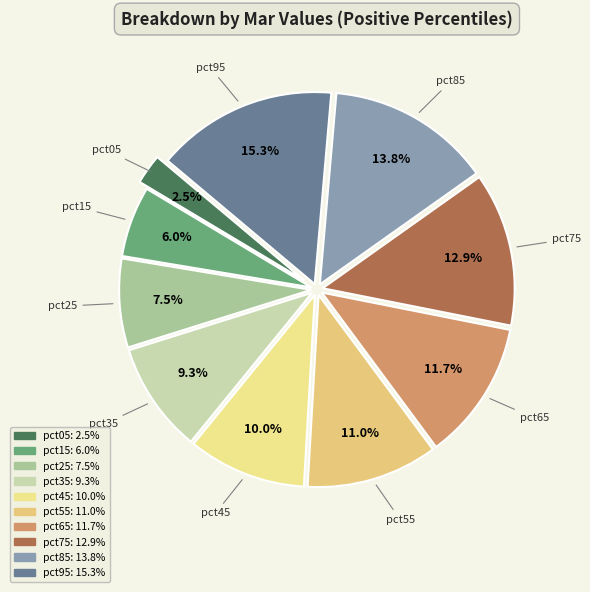

Is it true that pct25 is 1% of the pie?

False